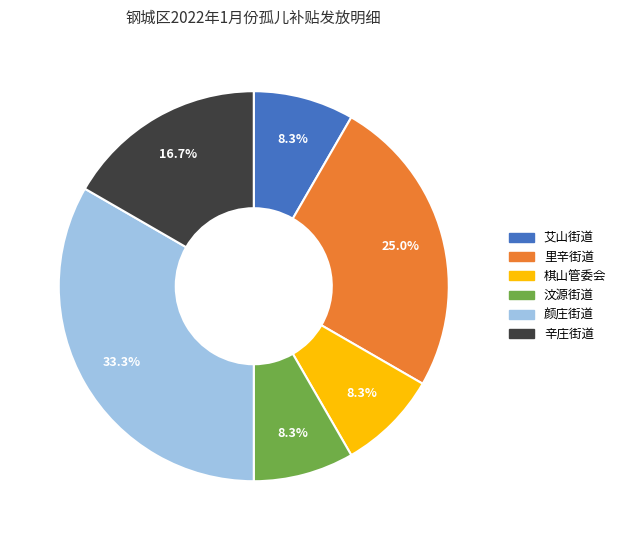

Combined, what portion of the pie is 里辛街道 and 汶源街道?

33.3%